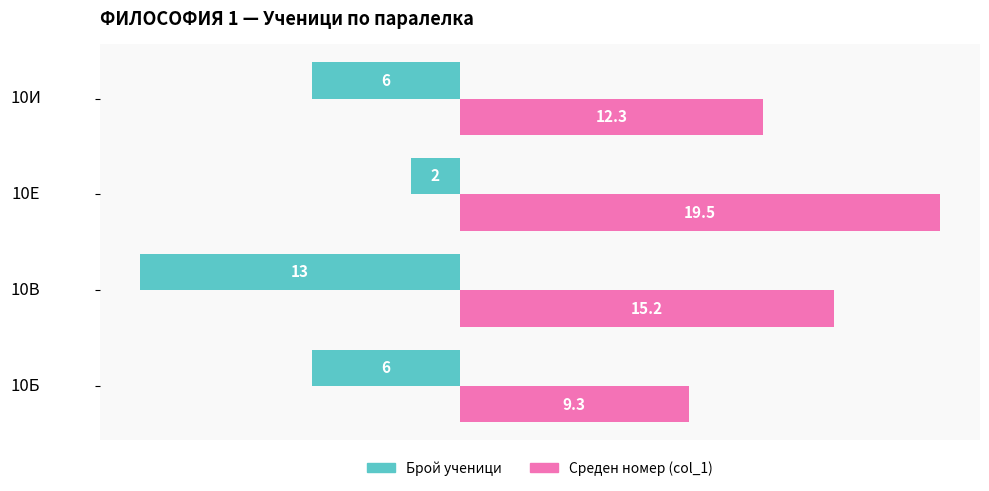

At which category is the sum across all series the highest?

10Е